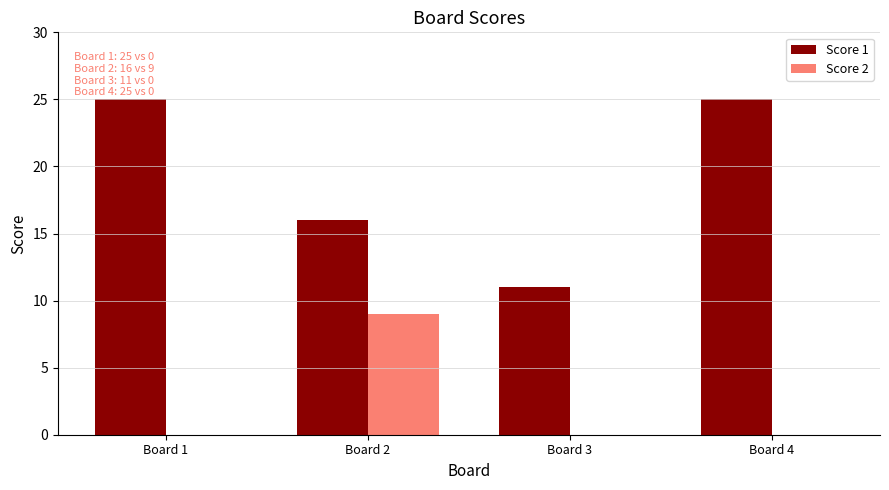

What is the sum of the Score 2 values at Board 1 and Board 2?

9